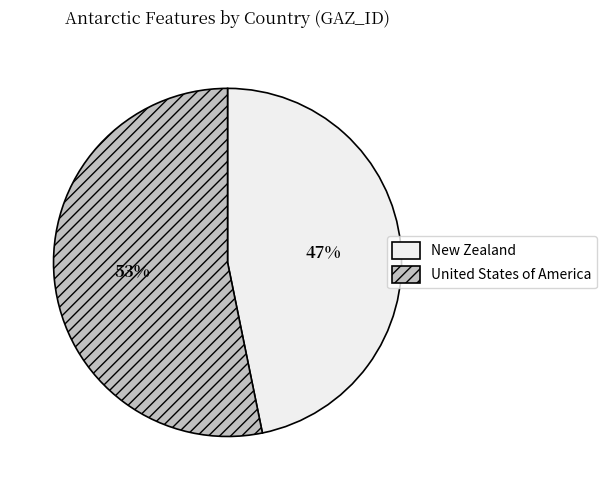

Which category has the smallest portion of the pie?

New Zealand